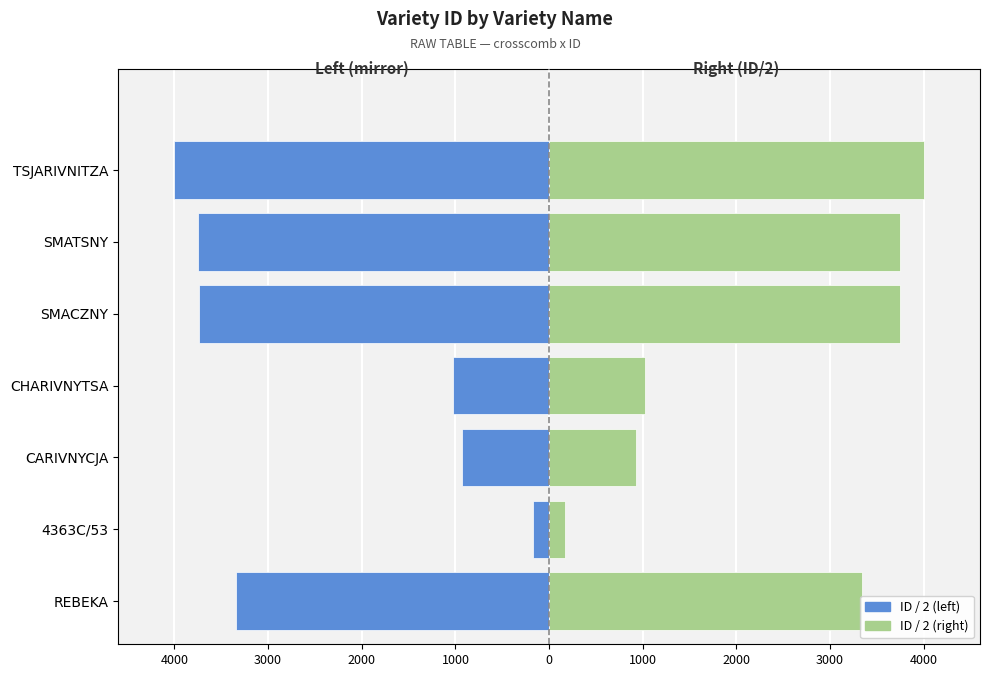

List the series in order of their peak value, lowest first.

ID / 2 (left mirror), ID / 2 (right mirror)